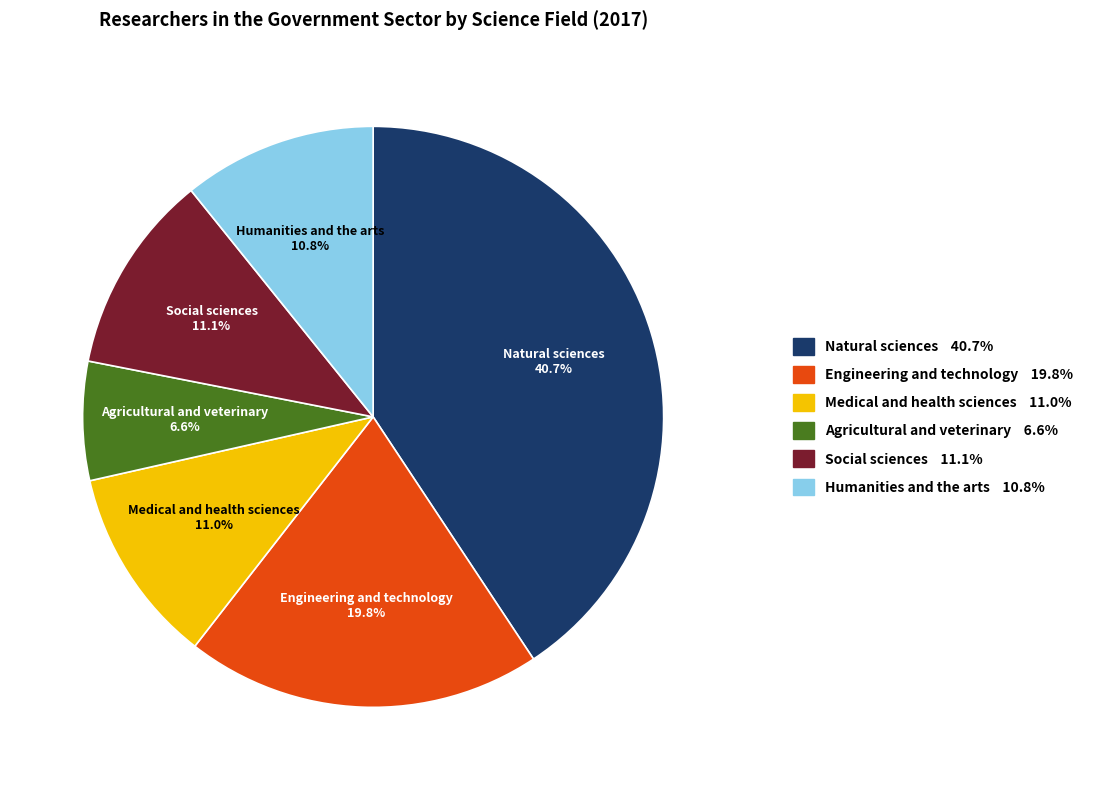

The Agricultural and veterinary slice represents 1% of the pie. True or false?

False